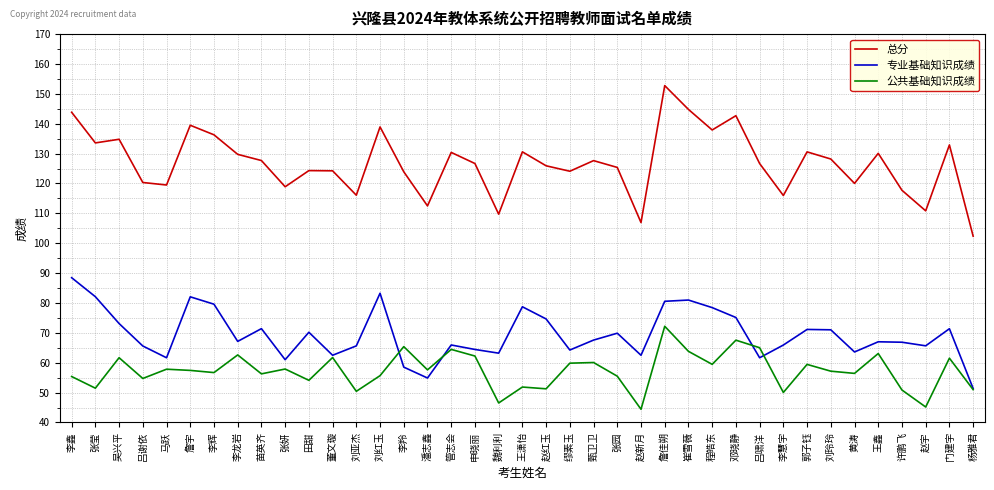

The 公共基础知识成绩 series shows 65.0 at 吕啸洋. True or false?

True